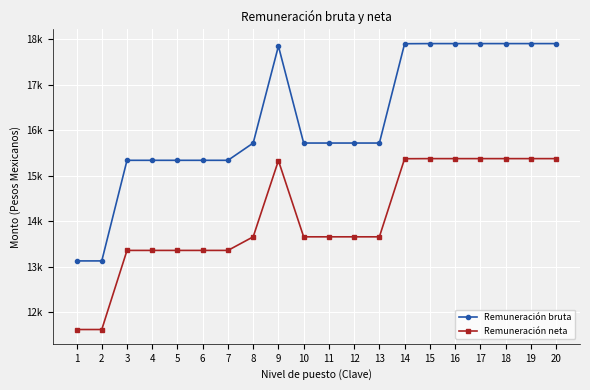

True or false: Remuneración bruta and Remuneración neta intersect in this chart.

False